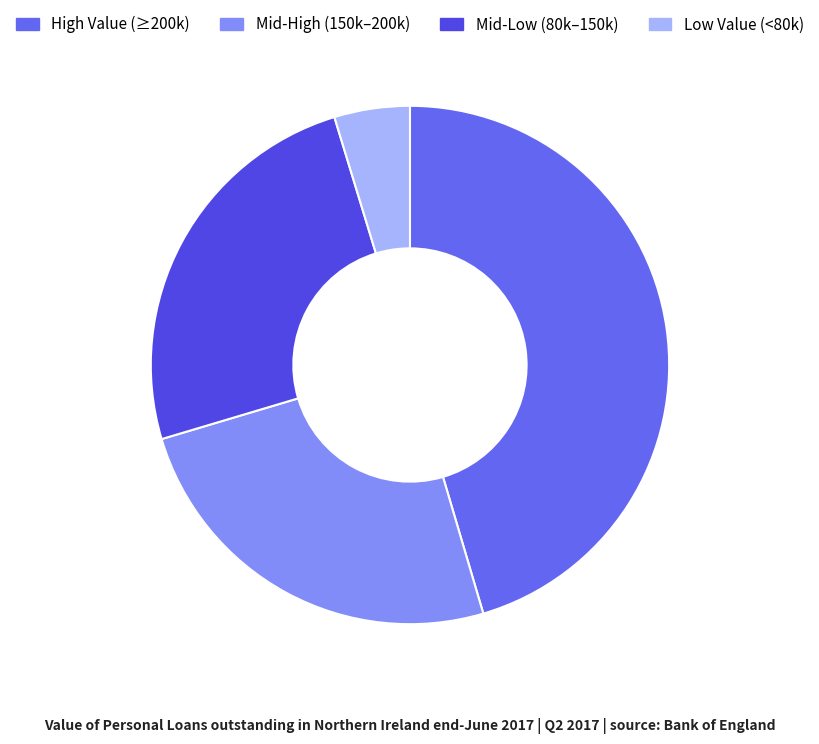

Does any single category account for the majority?

No